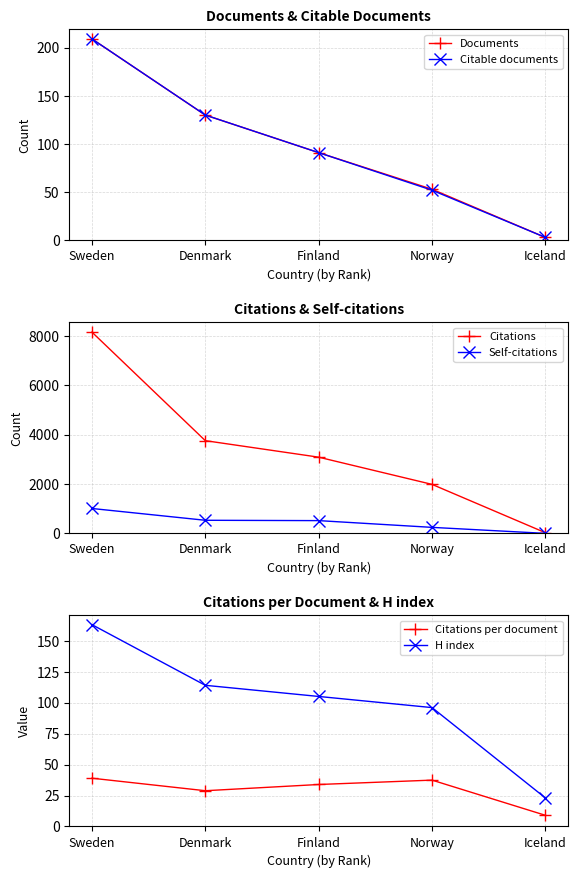

What is the sum of the Citations values at Finland and Denmark?

6836